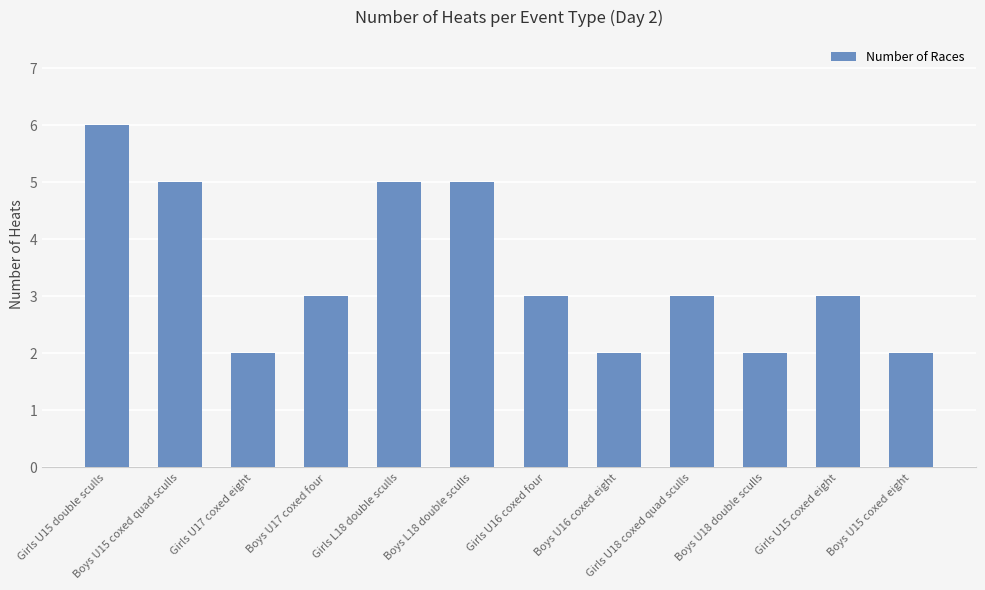

How many distinct data groups are displayed?

1